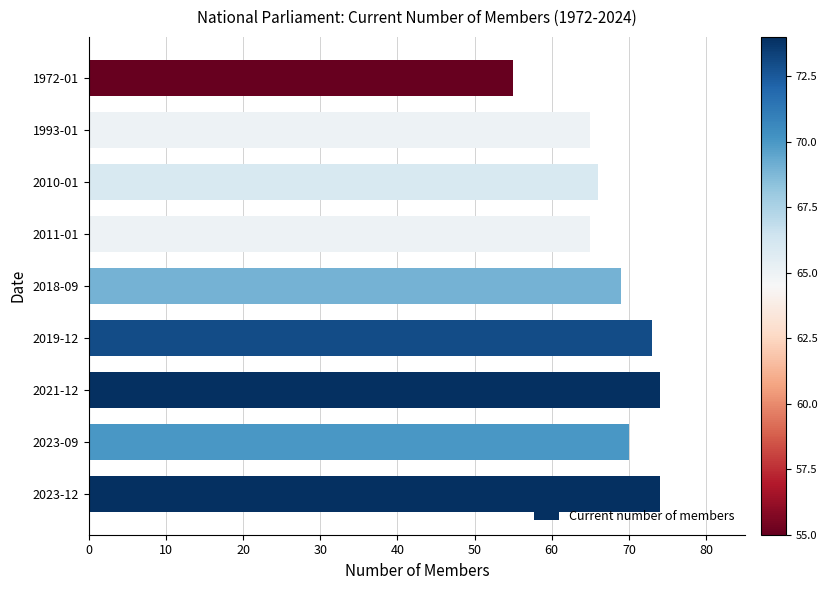

The value at 2019-12 is 30. True or false?

False